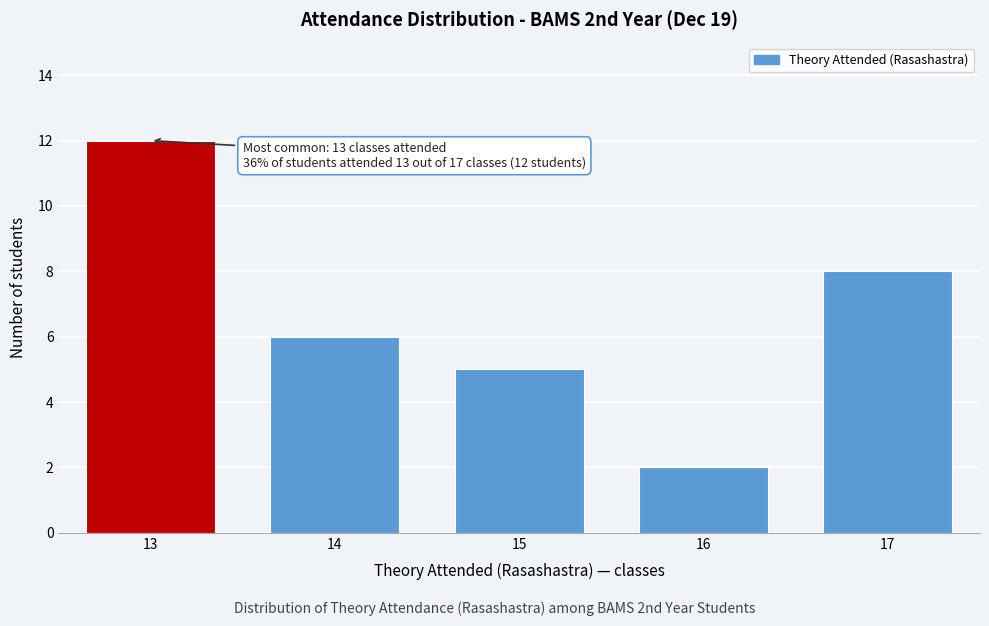

Reading left to right, extract all data points from this chart.

13=12	14=6	15=5	16=2	17=8